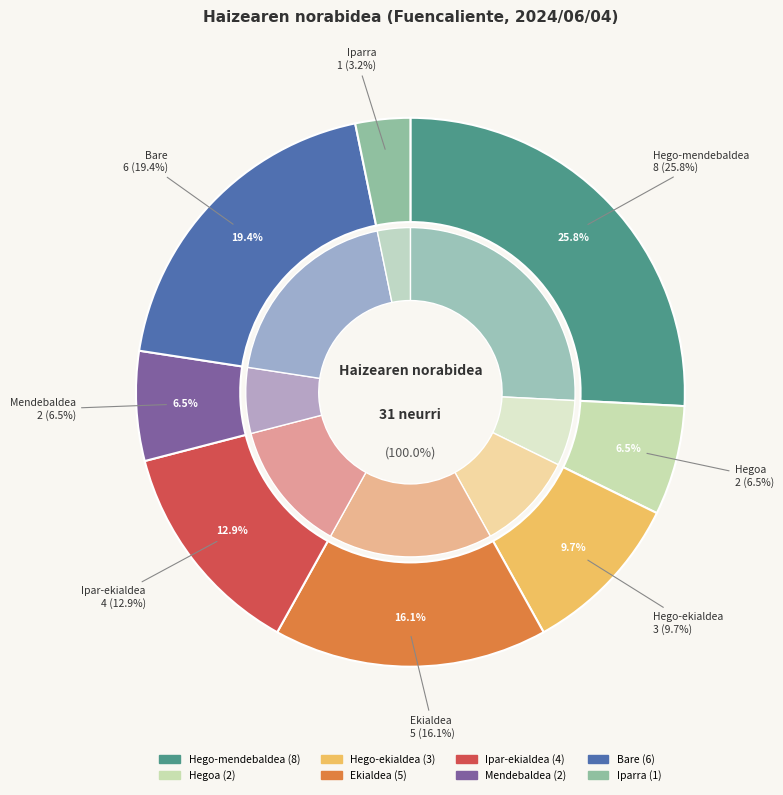

The Mendebaldea slice represents 18% of the pie. True or false?

False